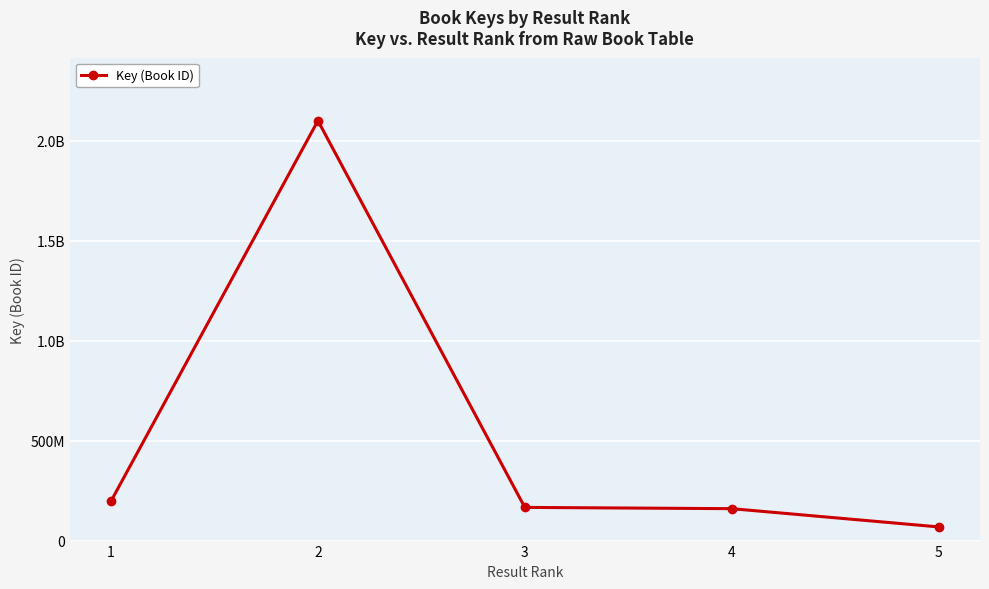

Does the chart have visible grid lines?

Yes